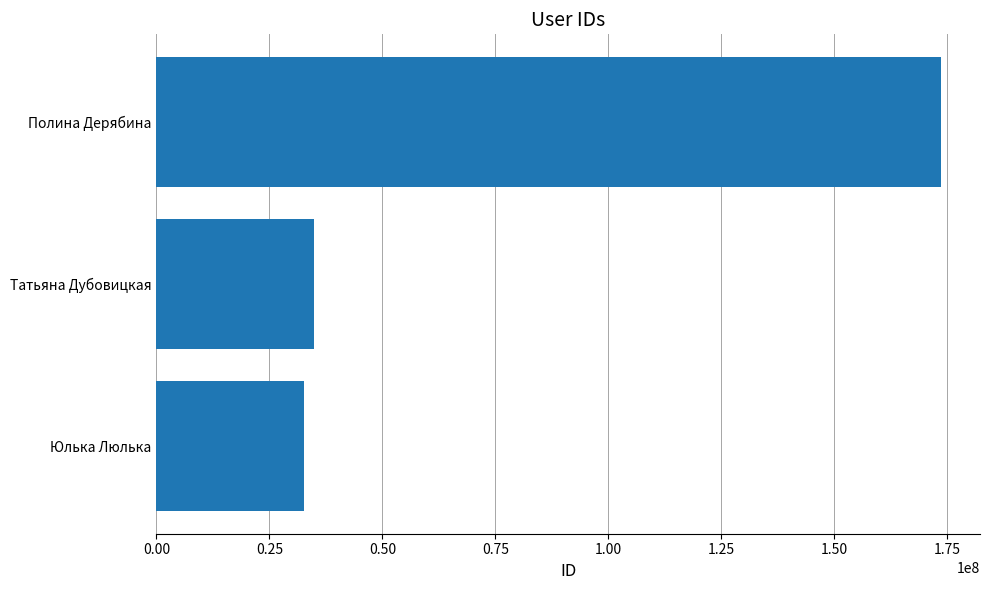

What is the sum of all values?

240914049